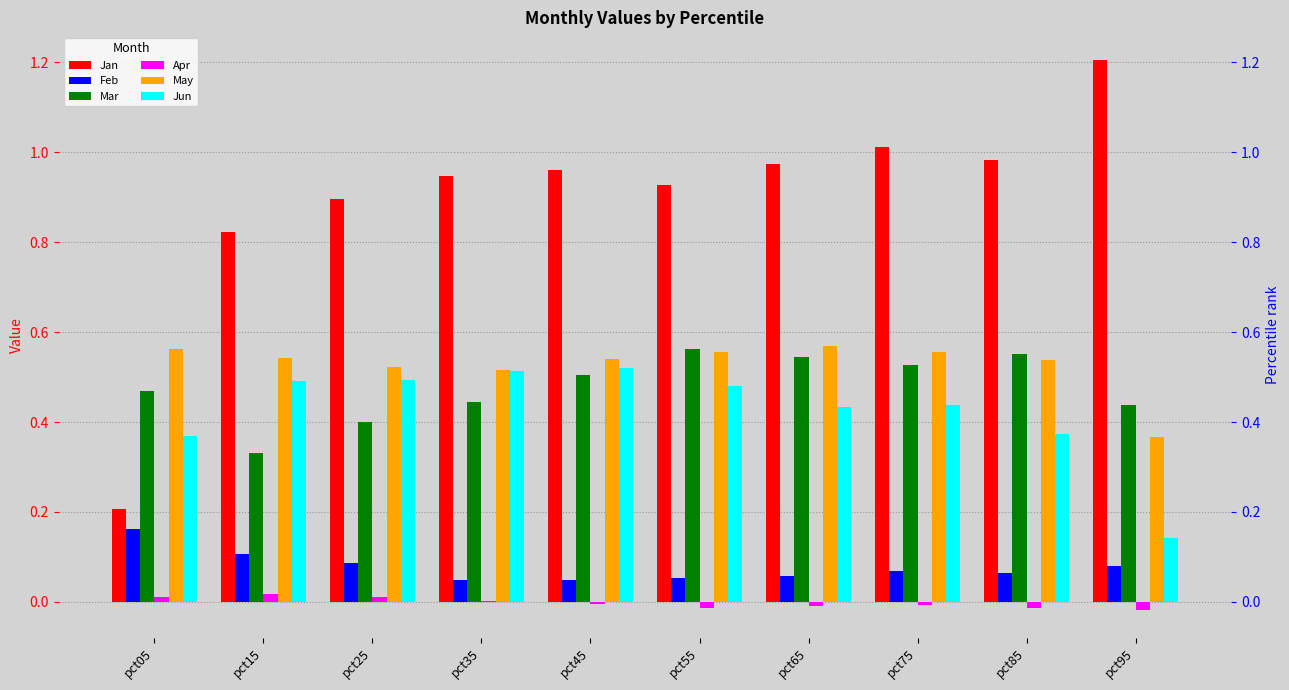

Reading left to right, what are all the values shown in this chart?

Jan: 0.2	0.8	0.9	0.9	1.0	0.9	1.0	1.0	1.0	1.2
Feb: 0.2	0.1	0.1	0.0	0.0	0.1	0.1	0.1	0.1	0.1
Mar: 0.5	0.3	0.4	0.4	0.5	0.6	0.5	0.5	0.6	0.4
Apr: 0.0	0.0	0.0	0.0	-0.0	-0.0	-0.0	-0.0	-0.0	-0.0
May: 0.6	0.5	0.5	0.5	0.5	0.6	0.6	0.6	0.5	0.4
Jun: 0.4	0.5	0.5	0.5	0.5	0.5	0.4	0.4	0.4	0.1